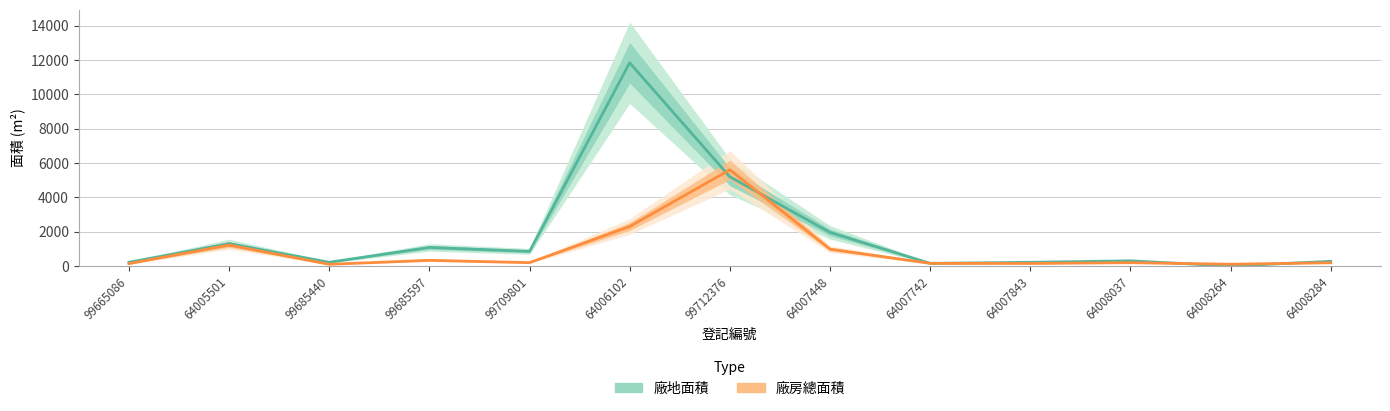

At which label does 廠房總面積 reach its peak?

99712376